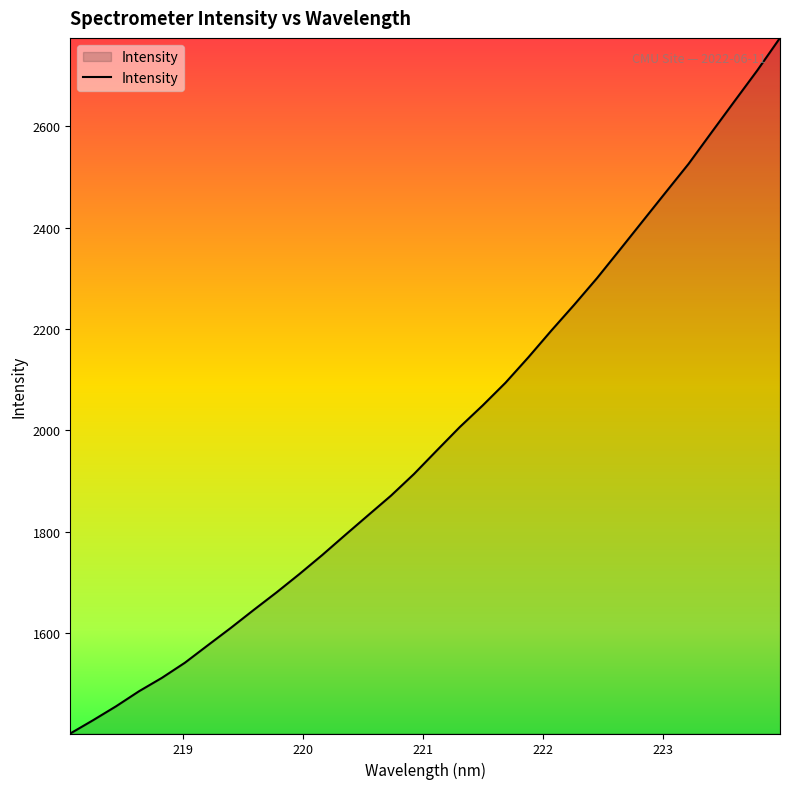

What is the greatest value displayed?

2774.4